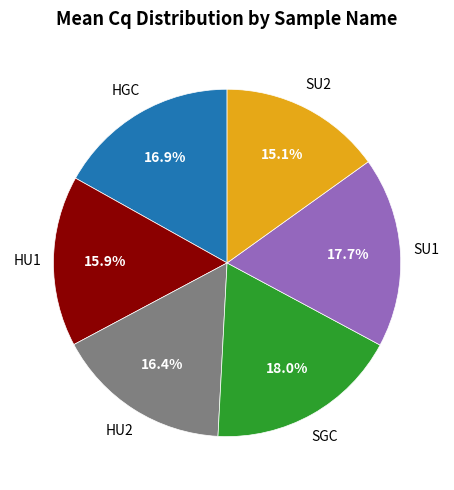

Is there a majority slice in this chart?

No